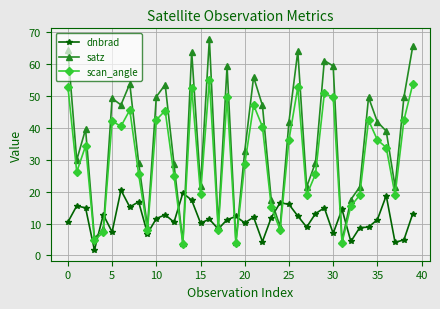

What is the value of the satz point at the 31st from the left?

59.3